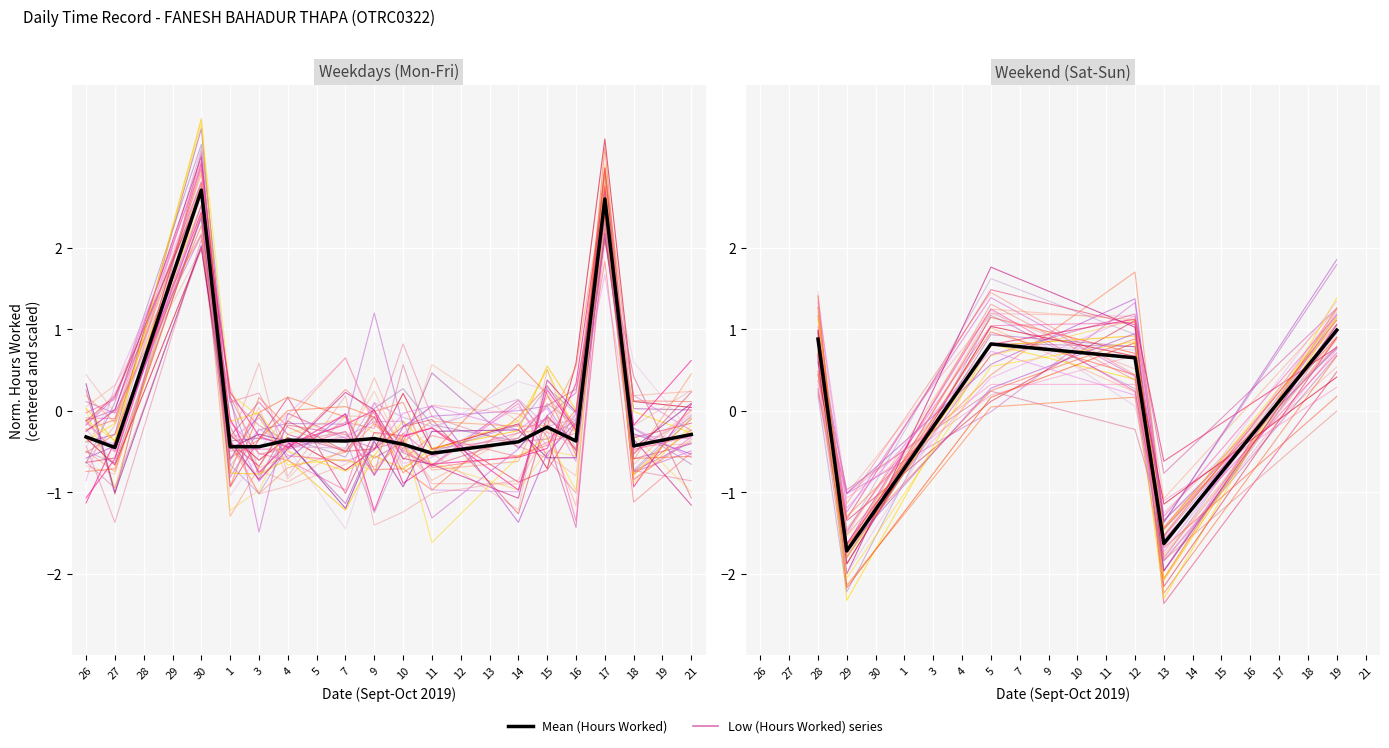

What is the value of the 3rd point from the left?

0.8